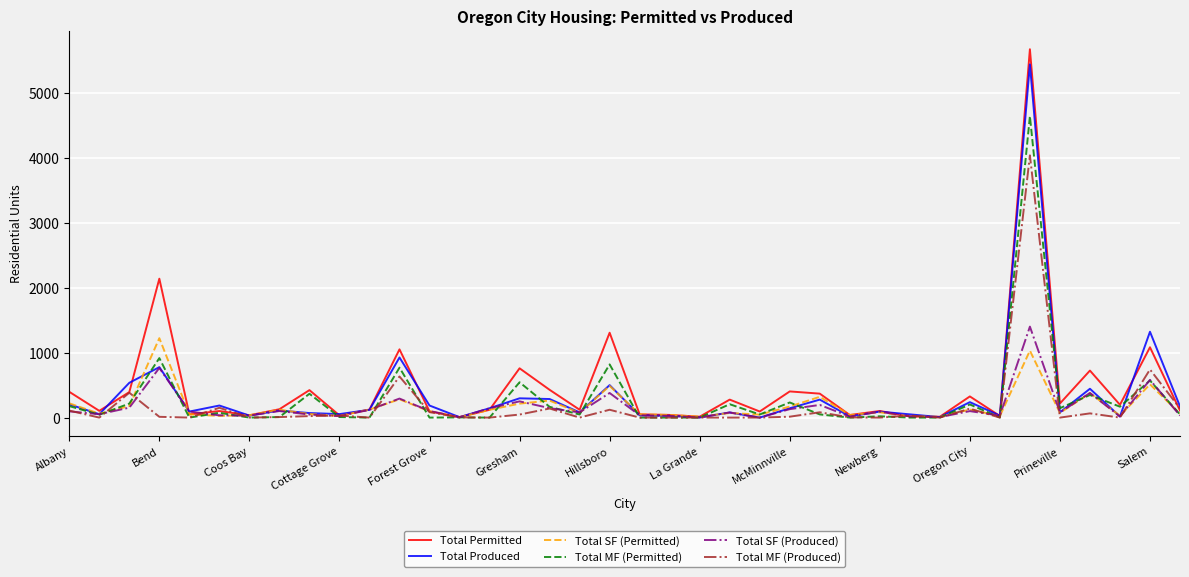

What is the maximum value for Total SF (Permitted)?

1223